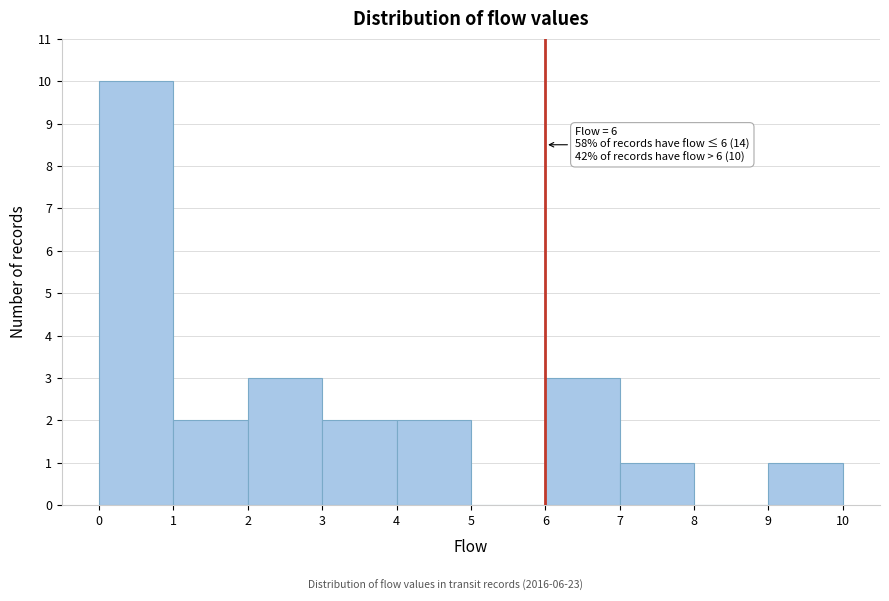

Which range on the x-axis has the tallest bar?

0 to 1